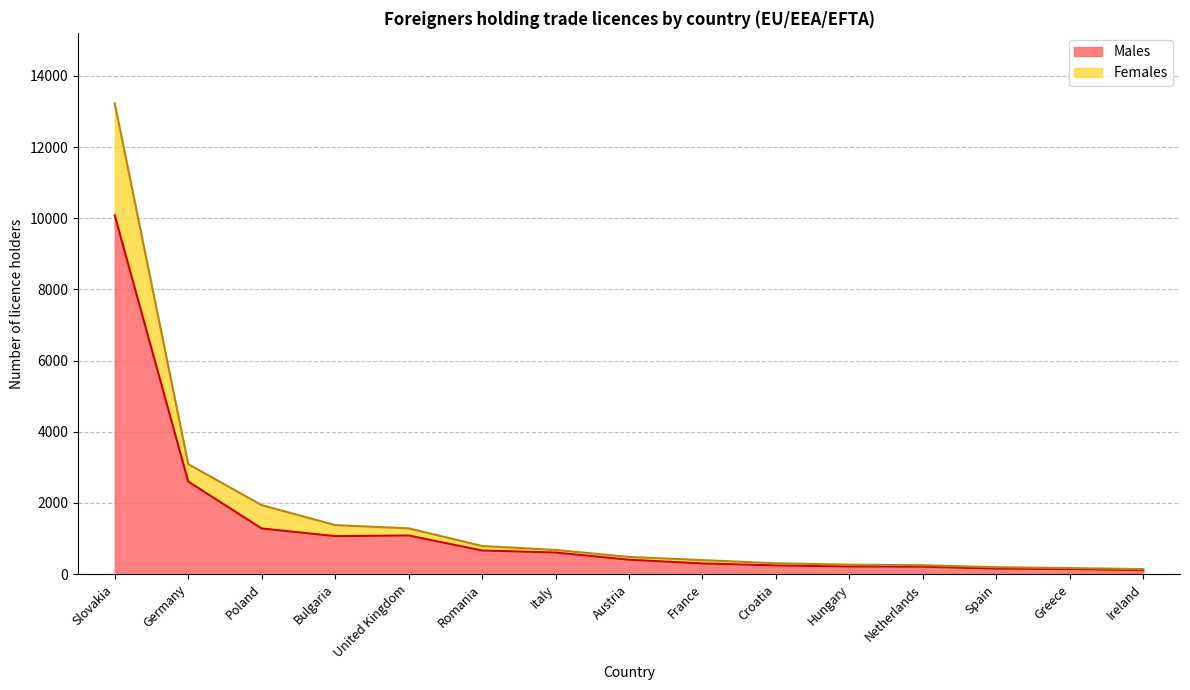

True or false: Males has a value of 1085 at United Kingdom.

True